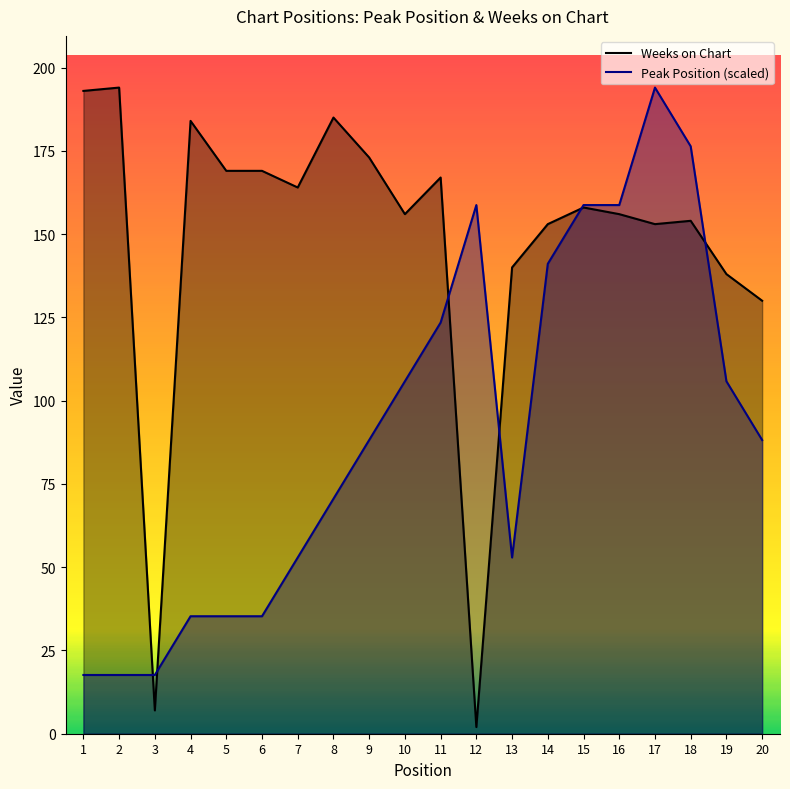

How many values in the Weeks on Chart series are below 158?

10